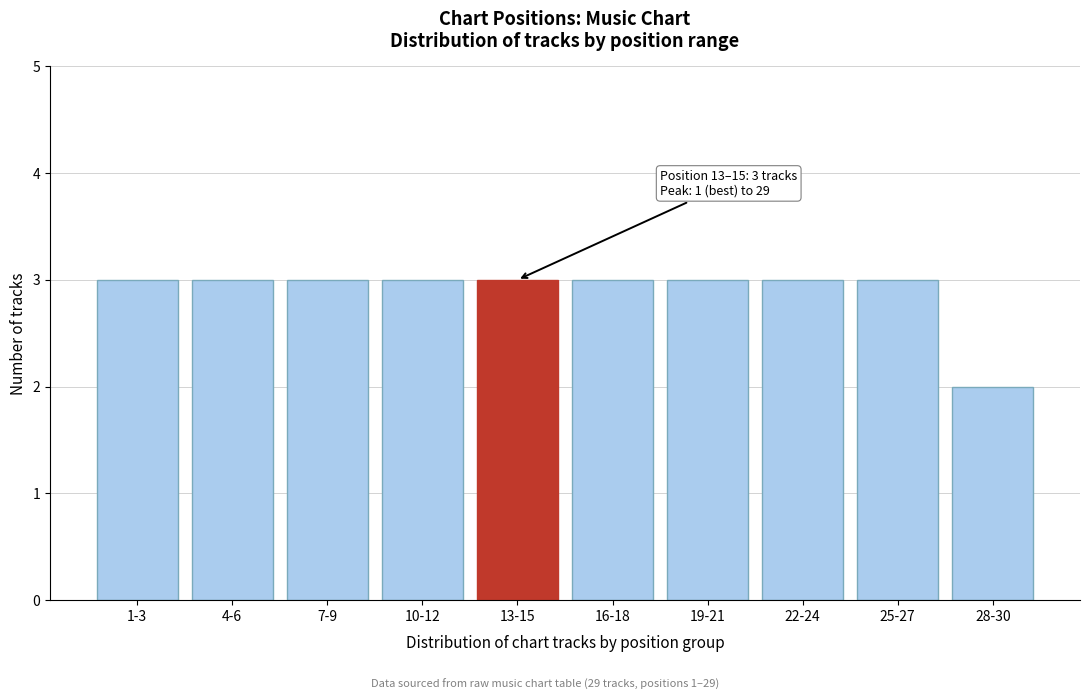

Reading left to right, what are all the values shown in this chart?

3	3	3	3	3	3	3	3	3	2